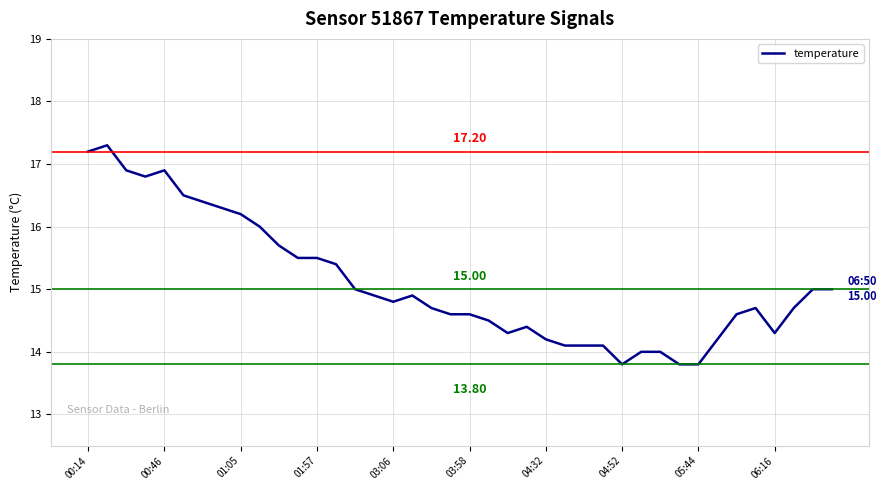

What is the smallest value displayed?

13.8